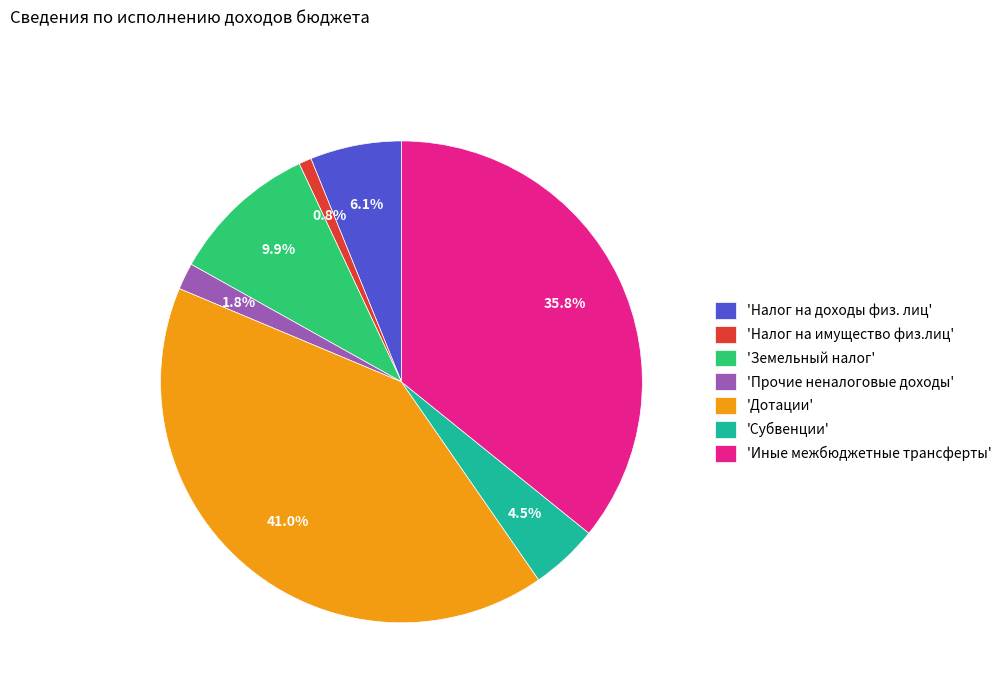

Rank the categories by value from lowest to highest.

'Налог на имущество физ.лиц', 'Прочие неналоговые доходы', 'Субвенции', 'Налог на доходы физ. лиц', 'Земельный налог', 'Иные межбюджетные трансферты', 'Дотации'